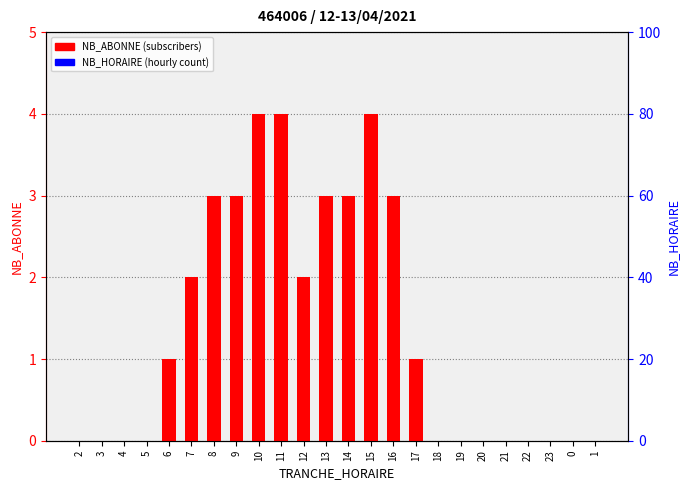

List the series in order of their peak value, highest first.

NB_ABONNE, NB_HORAIRE